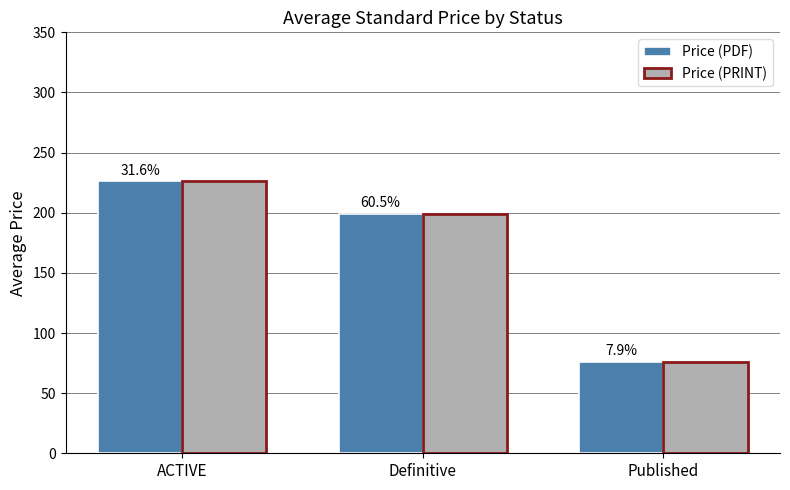

What is the label of the 3rd bar from the left?

Published